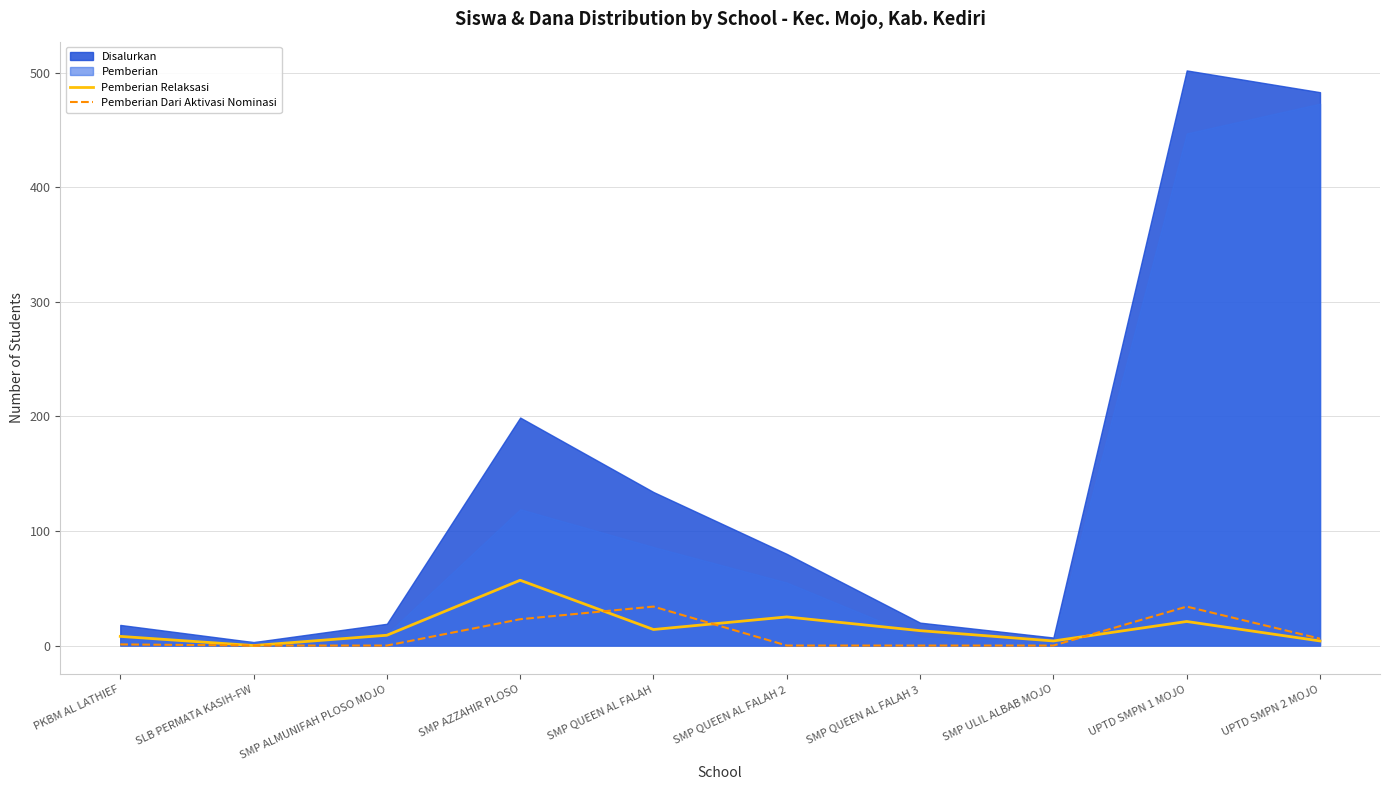

Between SMP AZZAHIR PLOSO and SMP ULIL ALBAB MOJO, which is larger?

SMP AZZAHIR PLOSO